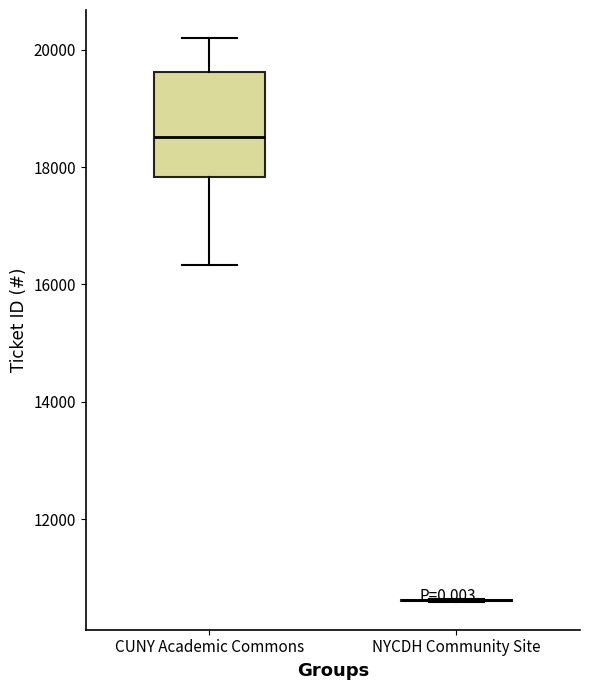

Where does the upper whisker of the box for CUNY Academic Commons end on the y-axis? The values are not printed on the chart, so give them approximately, as read against the axis.

20200